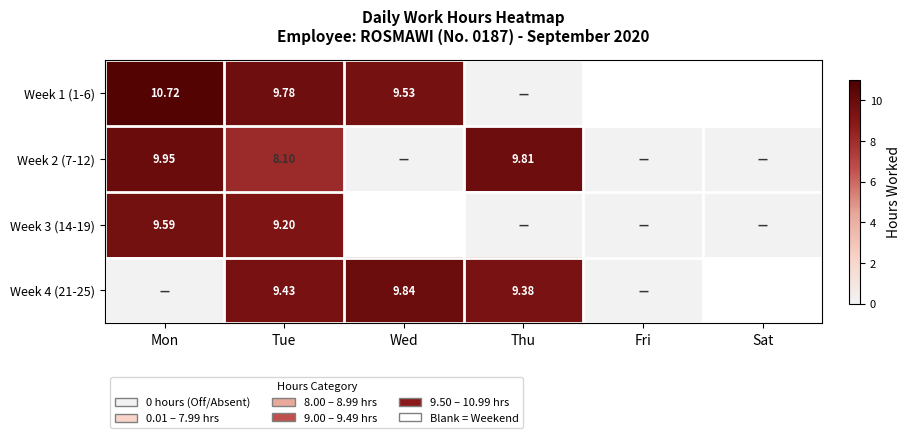

Where does the Week 1 (1-6) series first go above 9?

Mon